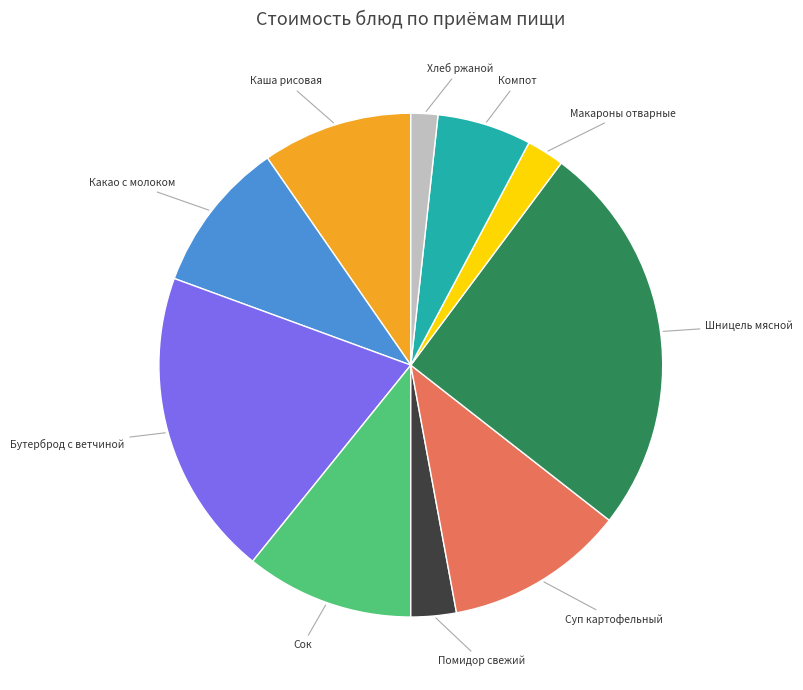

Count the number of slices in the pie.

10